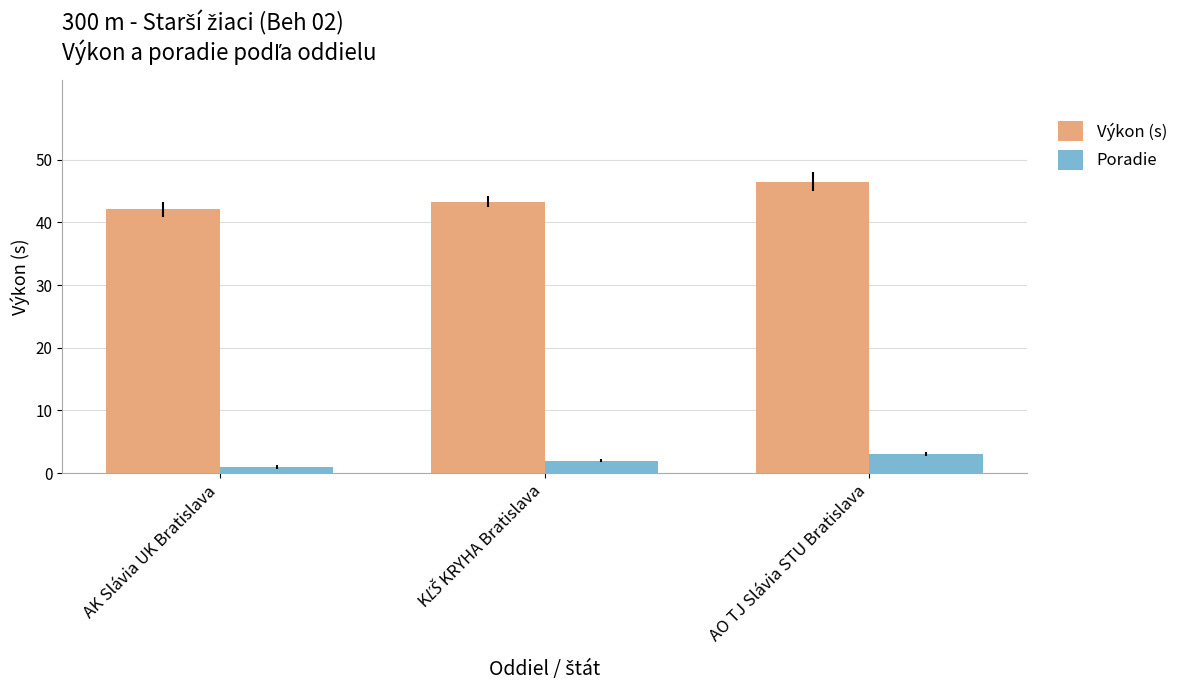

Is it true that Poradie equals 1.0 at AK Slávia UK Bratislava?

True